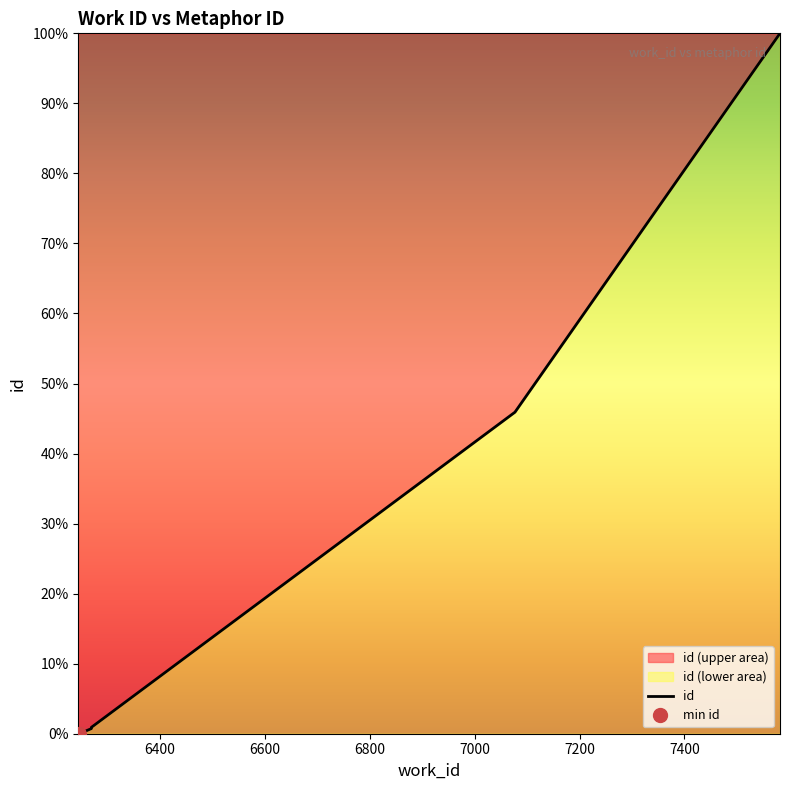

The chart shows a value of 0.1 at 6245. True or false?

True